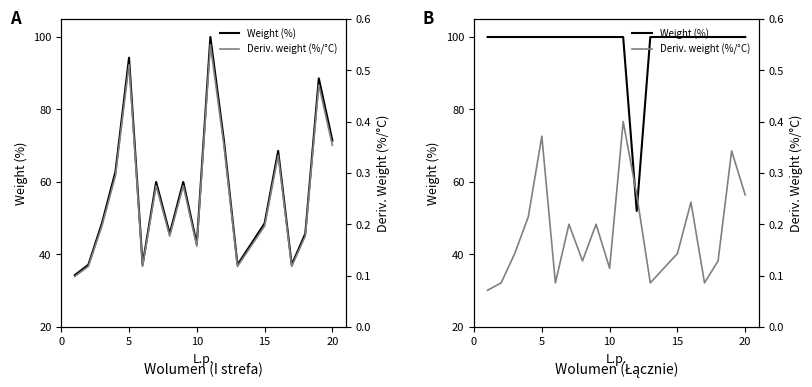

True or false: Deriv. weight (%/°C) and Weight (%) intersect in this chart.

False